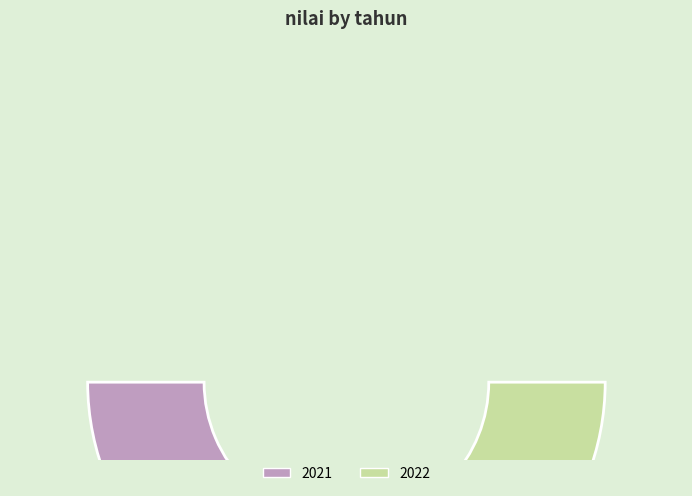

Does any single category account for the majority?

Yes